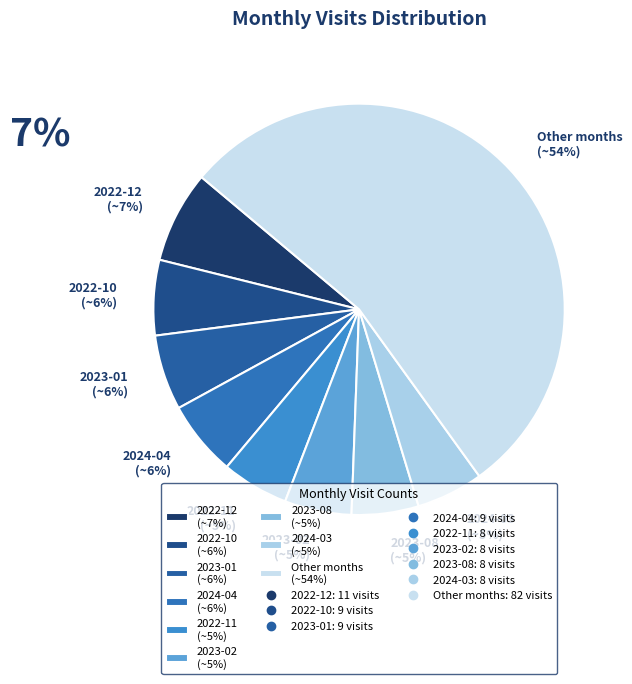

Which slice is the largest?

Other months (~54%)